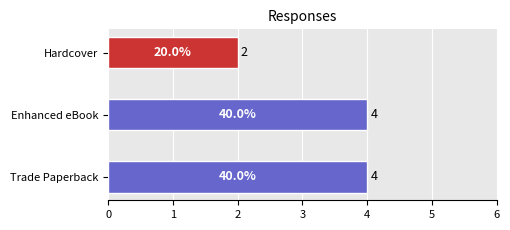

What is the ratio of the value at Trade Paperback to the value at Hardcover?

2.0